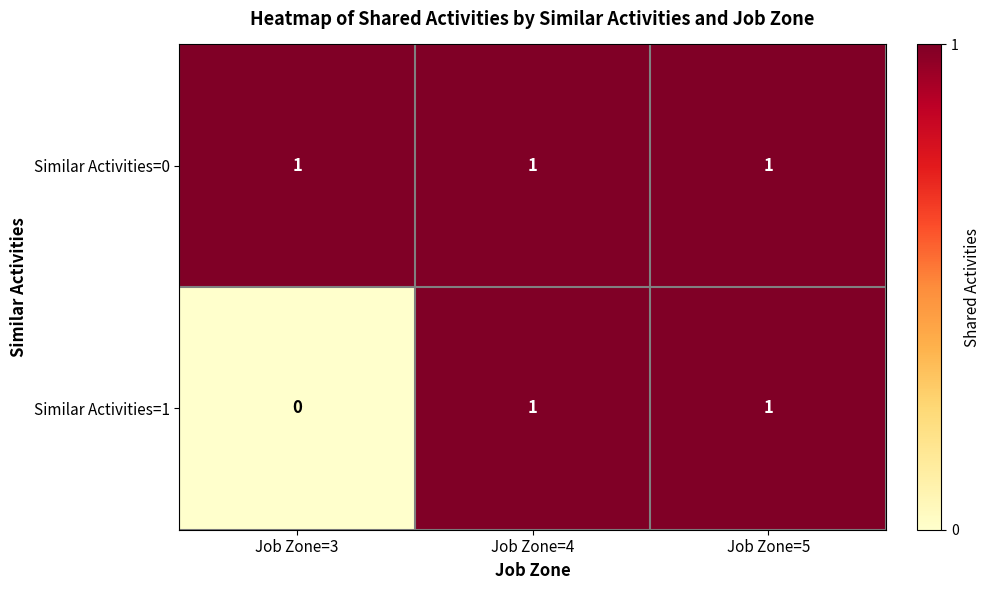

Rank the series by their average value, from lowest to highest.

Similar Activities=1, Similar Activities=0